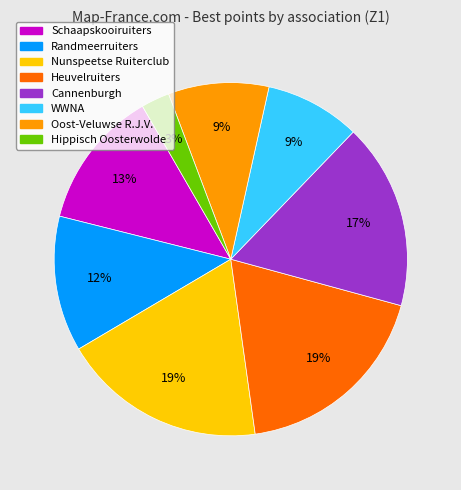

Does any single category account for the majority?

No